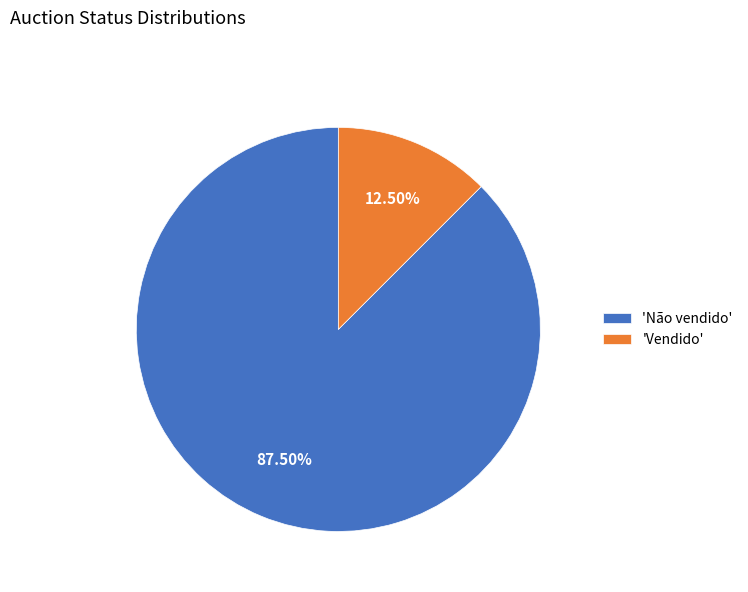

Which slice is the smallest?

'Vendido'